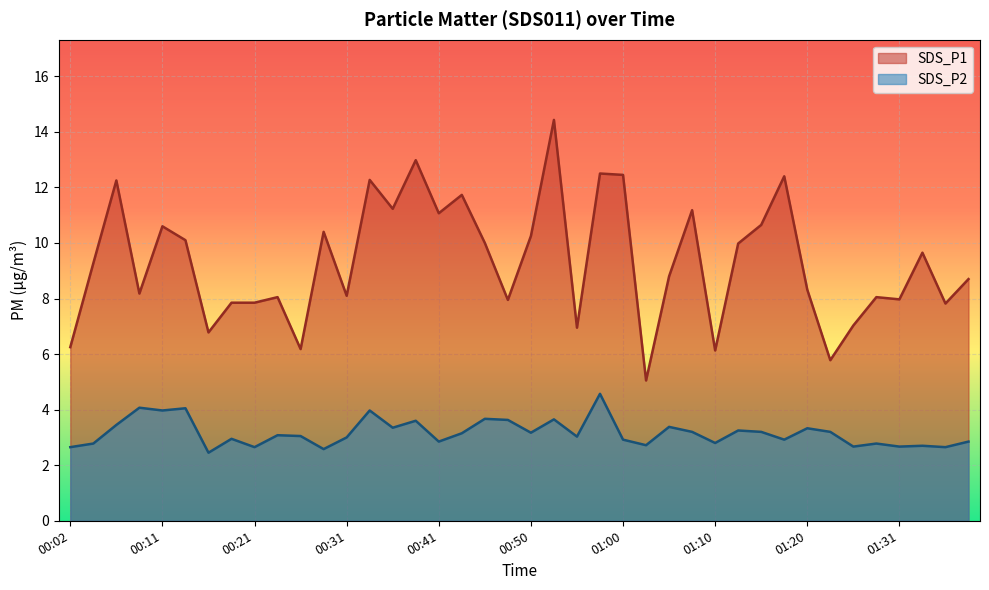

What is the approximate value of SDS_P2 at 01:10?

2.8